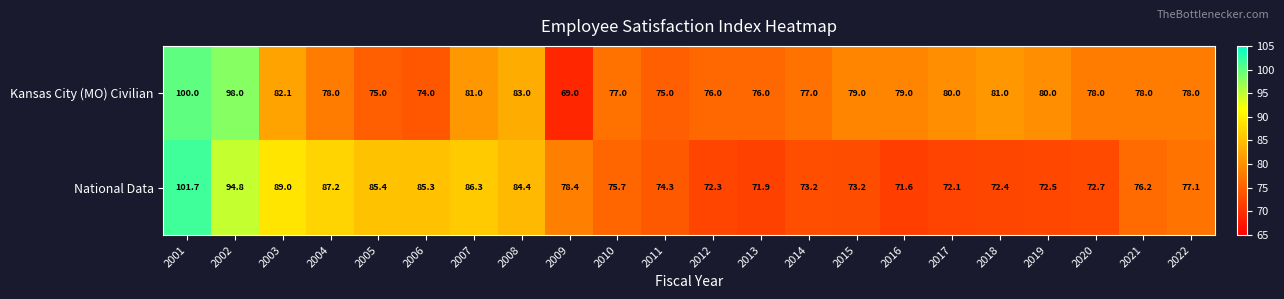

What is the difference between the highest and lowest values at 2014?

3.8